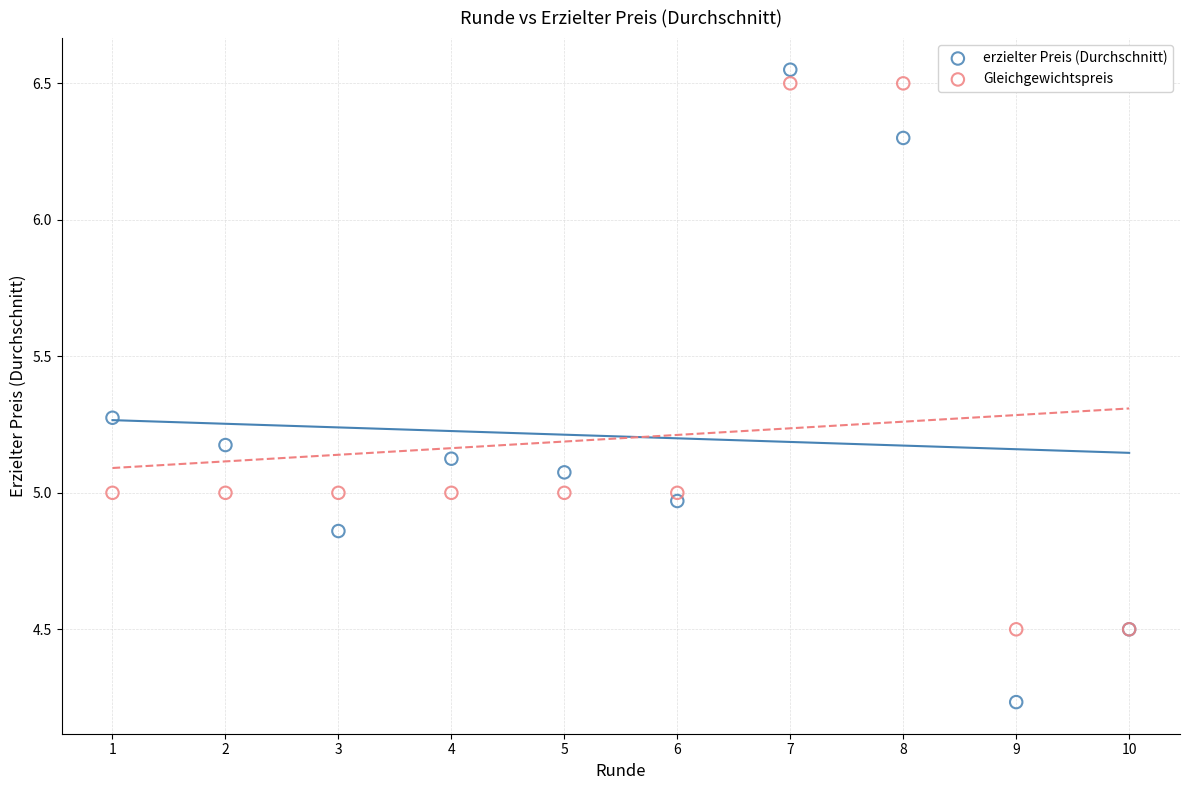

Which series reaches the maximum Y coordinate?

erzielter Preis (Durchschnitt)